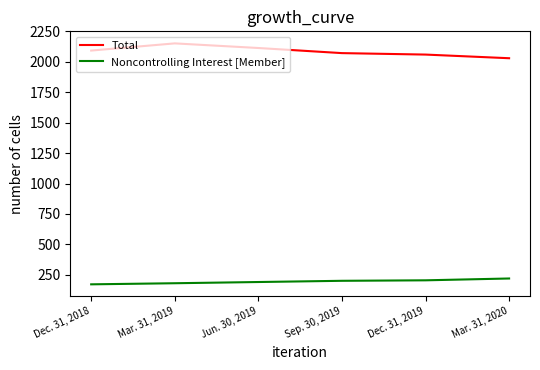

At Sep. 30, 2019, list the series in order from largest to smallest.

Total, Noncontrolling Interest [Member]